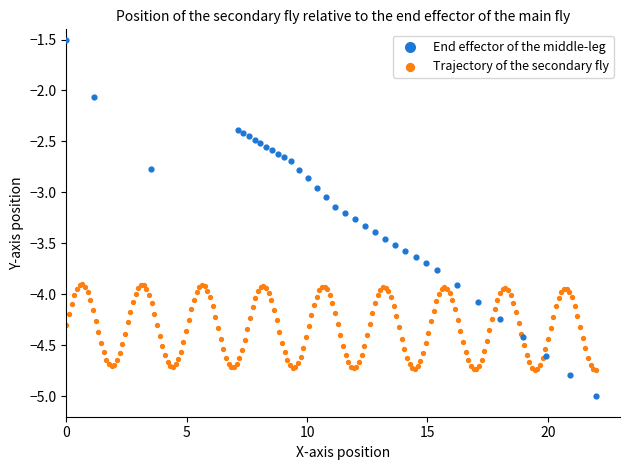

Which series reaches the minimum Y coordinate?

End effector of the middle-leg